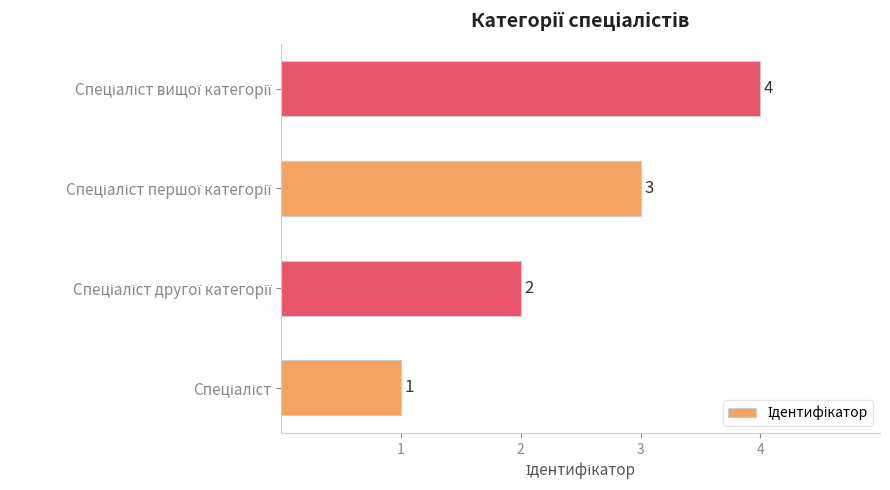

What is the maximum value shown in the chart?

4